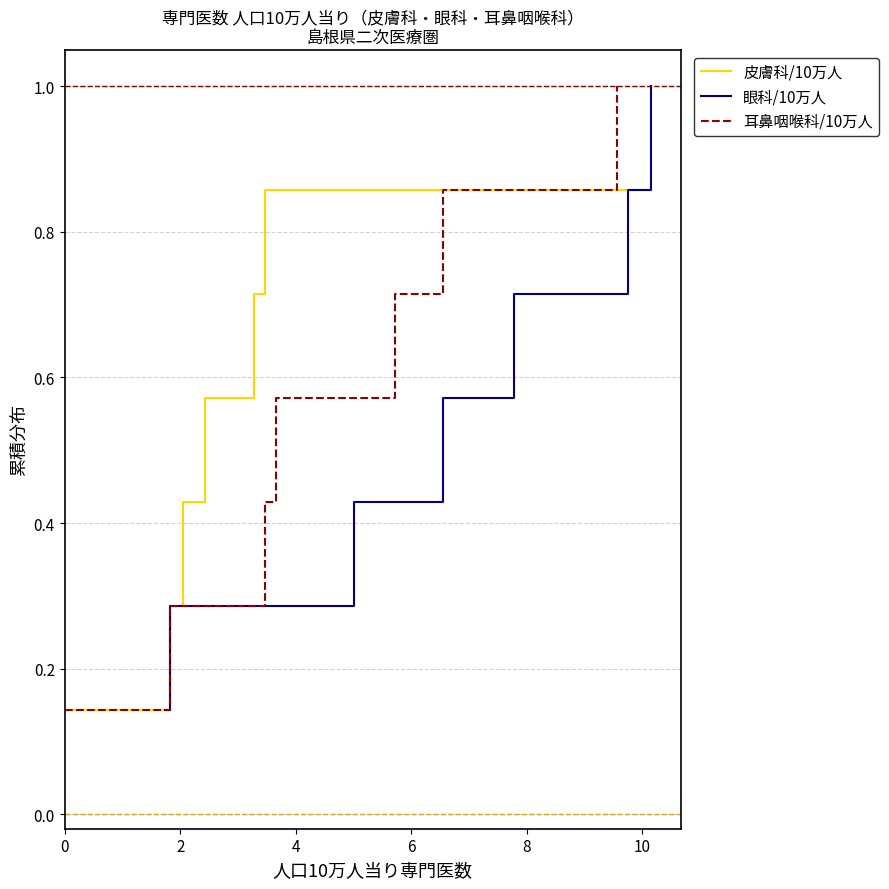

True or false: 皮膚科/10万人 has more than 2 points higher than both neighbors.

False